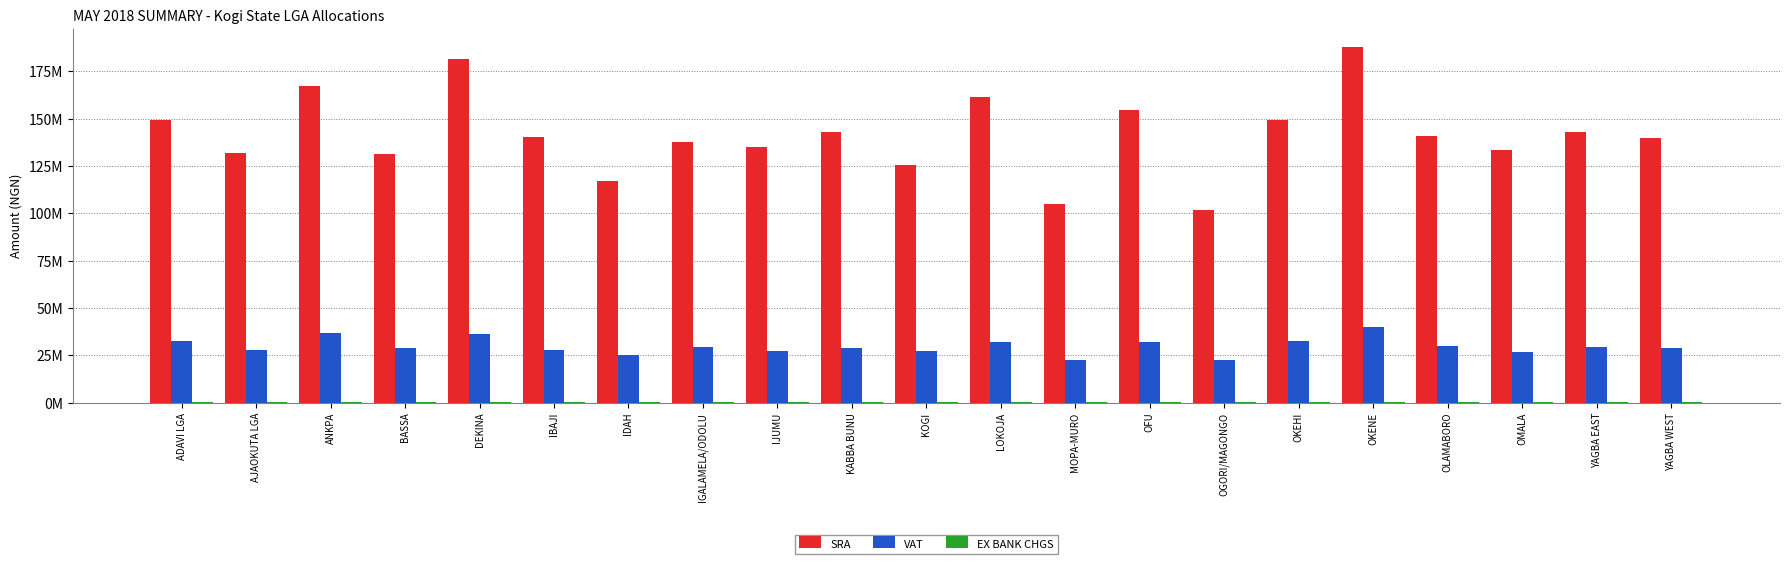

Reading left to right, extract all data points from this chart.

SRA: 149466960.9	131666498.3	167292224.6	131568212.2	181468321.2	140139698.1	116900533.0	137720305.6	134980165.9	142949842.7	125324227.6	161187881.0	104937178.0	154507378.9	101750454.0	149441976.8	187975342.5	140944090.7	133224606.8	143158501.2	139983386.5
VAT: 32614880.9	27617798.0	36691414.0	28723408.8	36250908.9	27981163.1	24958501.3	29225600.8	27468147.7	29064564.1	27216081.9	32181132.7	22720127.5	31987688.3	22443912.5	32477555.5	40001426.9	29984613.4	26746985.7	29288351.4	28733231.2
EX BANK CHGS: 122786.0	108570.5	137021.2	108492.0	148342.3	115337.2	96778.4	113405.1	111216.8	117581.4	103505.6	132146.3	87224.4	126811.2	84679.5	122766.0	153538.8	115979.6	109814.8	117748.0	115212.4